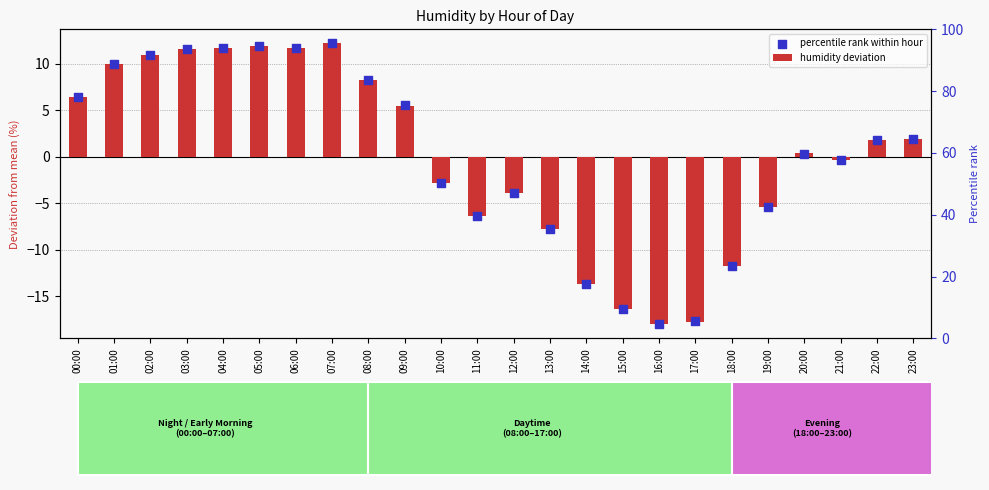

What are all the series names shown in the legend?

humidity deviation, percentile rank within hour